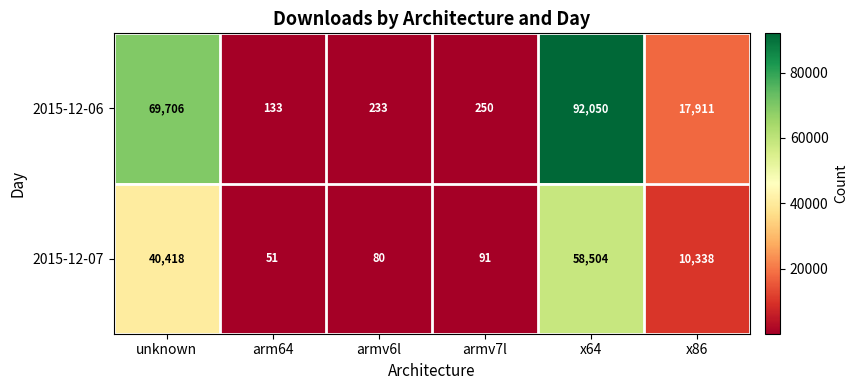

Rank the series by their average value, from highest to lowest.

2015-12-06, 2015-12-07